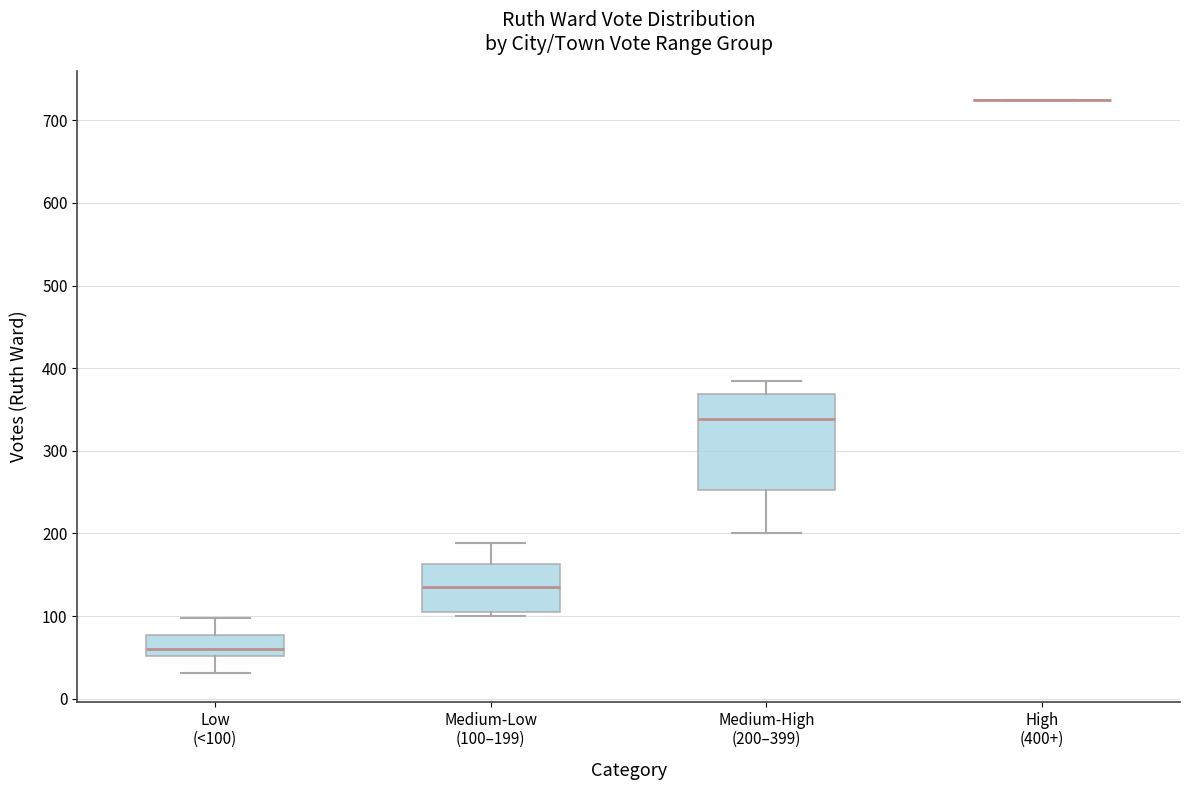

Where is the lower edge of the box for Low (<100) on the y-axis? The values are not printed on the chart, so give them approximately, as read against the axis.

50